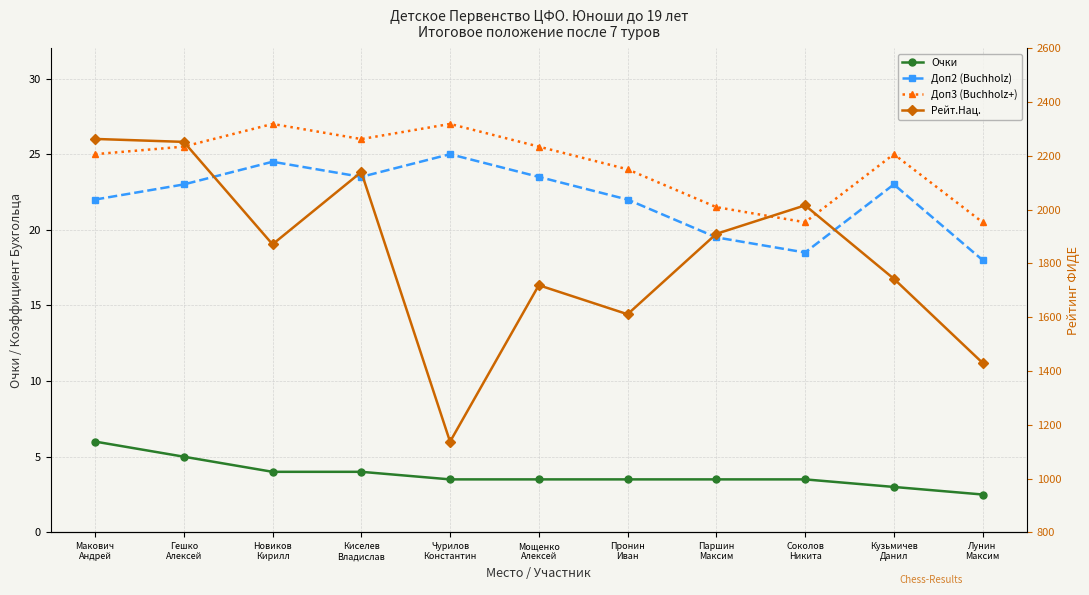

Which series has the widest spread of values?

Рейт.Нац.